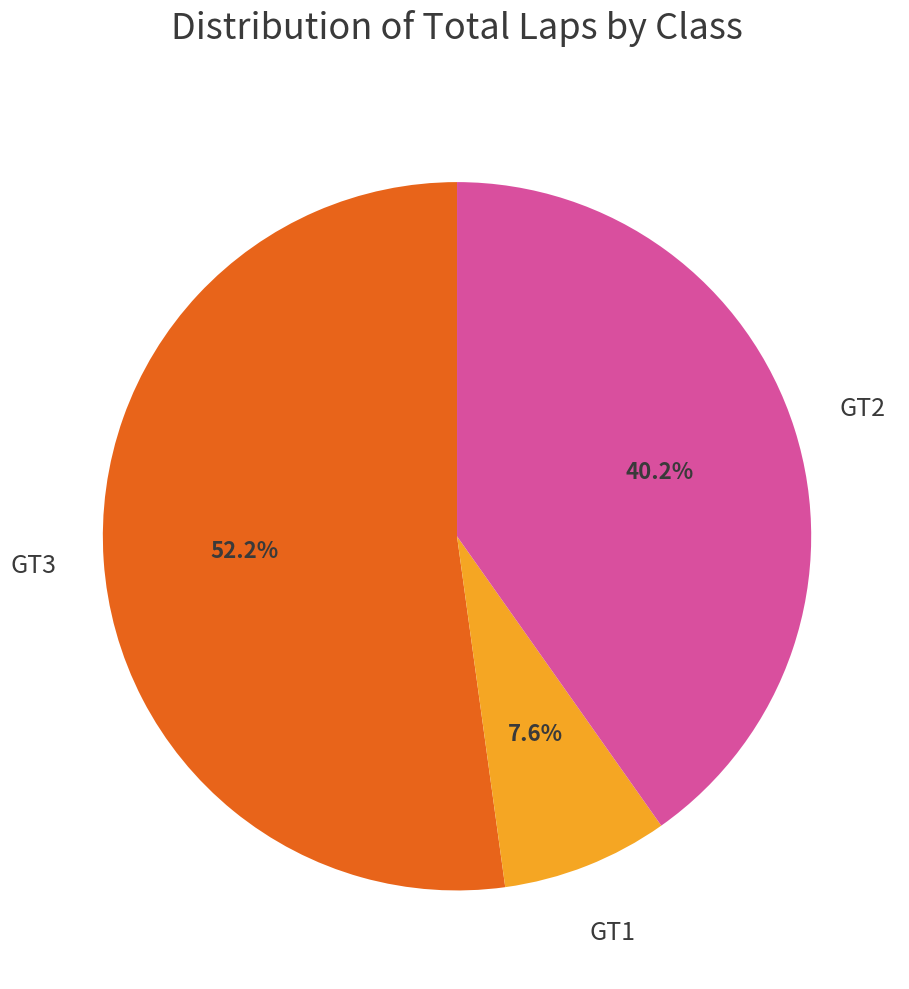

Does any single category account for the majority?

Yes